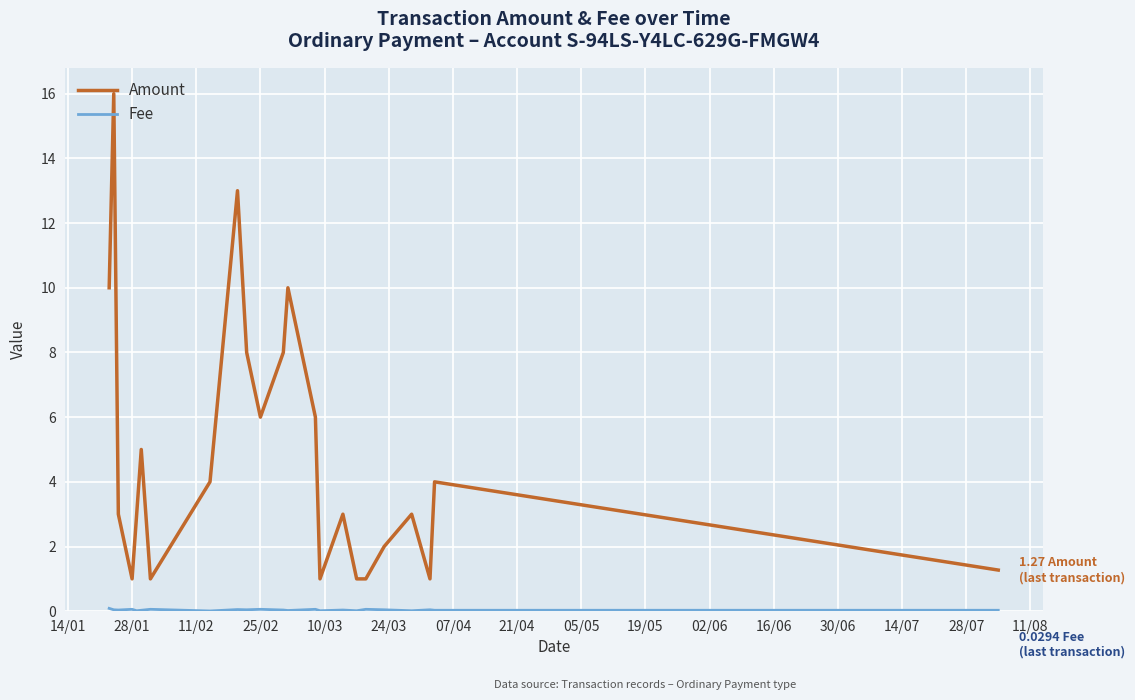

Which series has the largest total across all categories?

Amount